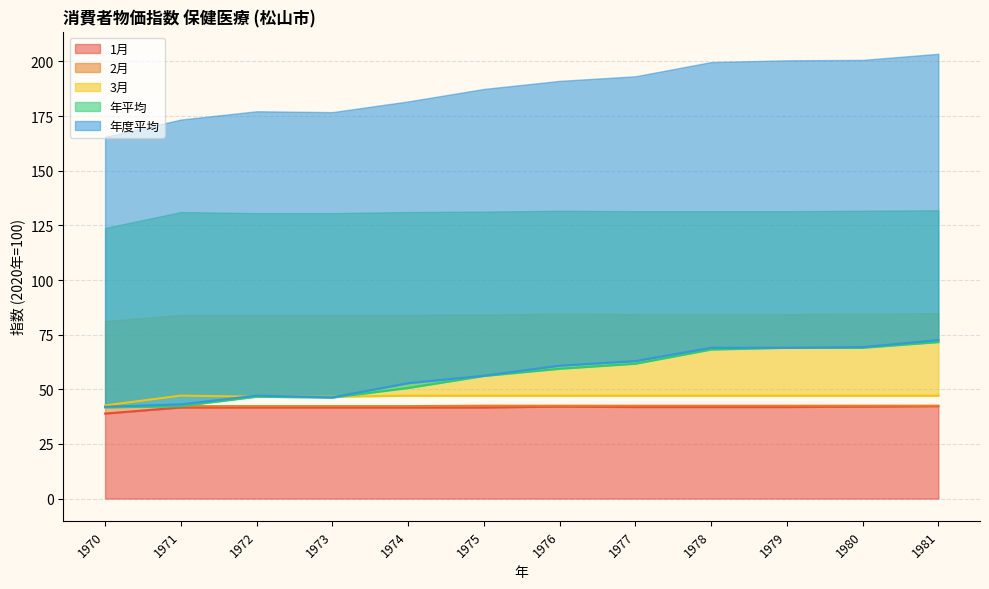

What is the difference between the maximum and second lowest values in the 年度平均 series?

29.4